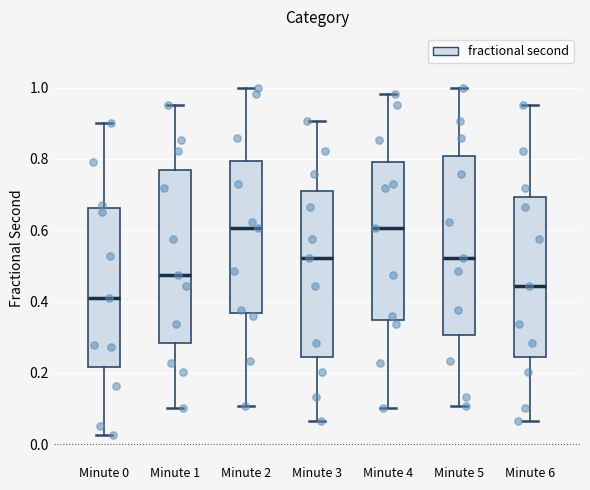

Where does the upper whisker of the box for Minute 3 end on the y-axis? The values are not printed on the chart, so give them approximately, as read against the axis.

0.90